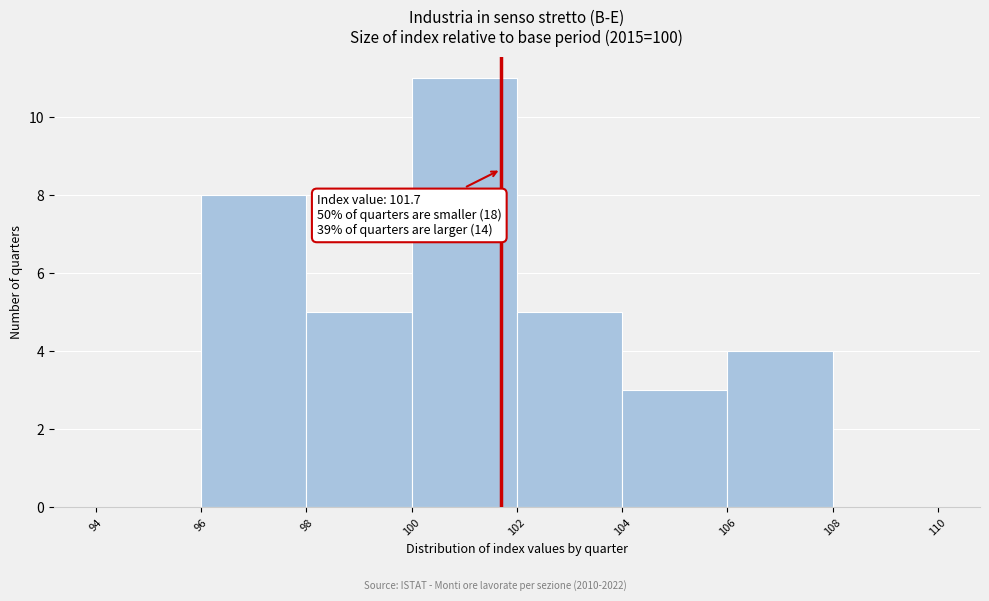

Over which range of the x-axis is the bar tallest?

100 to 102